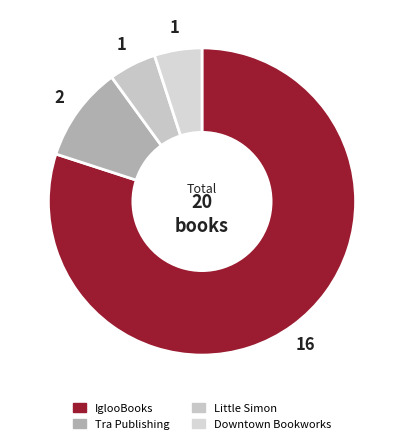

Which category accounts for the majority?

IglooBooks